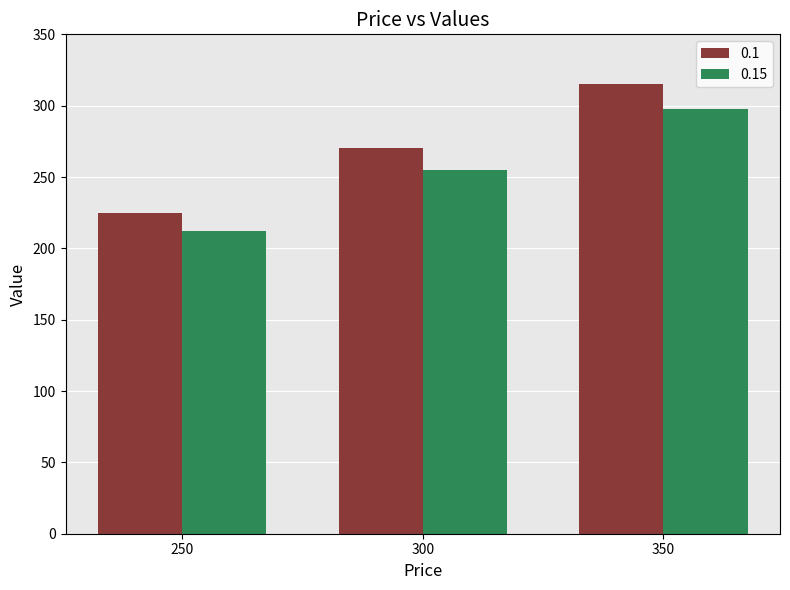

True or false: 0.15 has a value of 101.2 at 300.

False